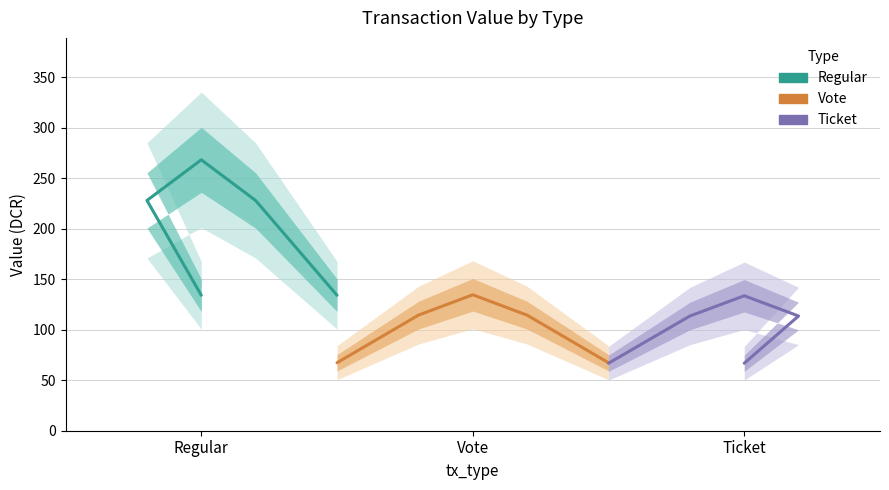

How many lines are shown in the chart?

3